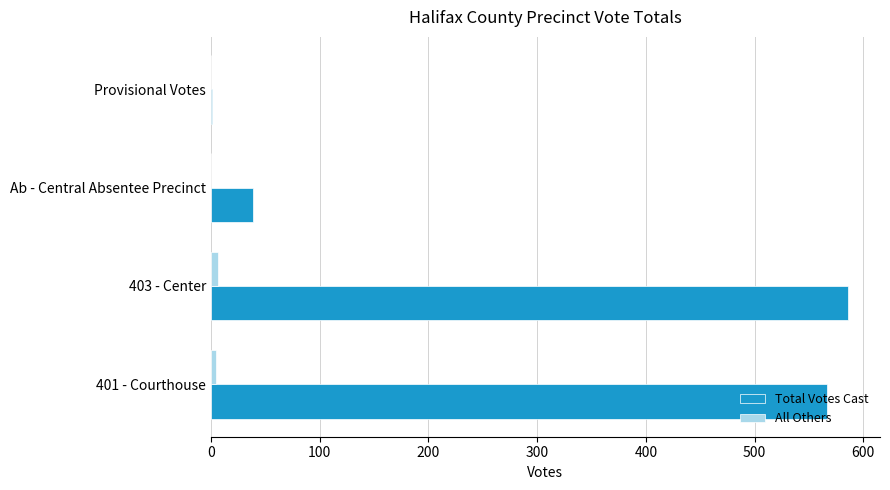

What is the highest value of the Total Votes Cast series?

586